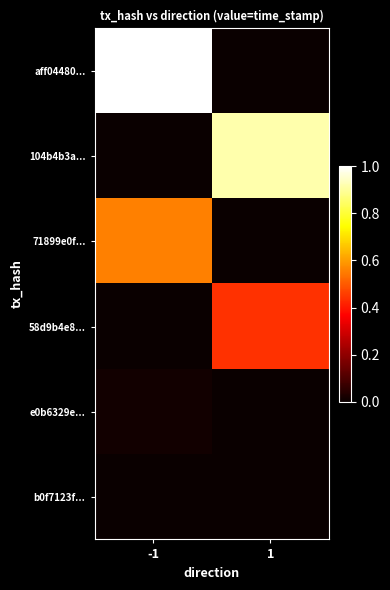

Which series has the largest range (max minus min)?

aff04480...